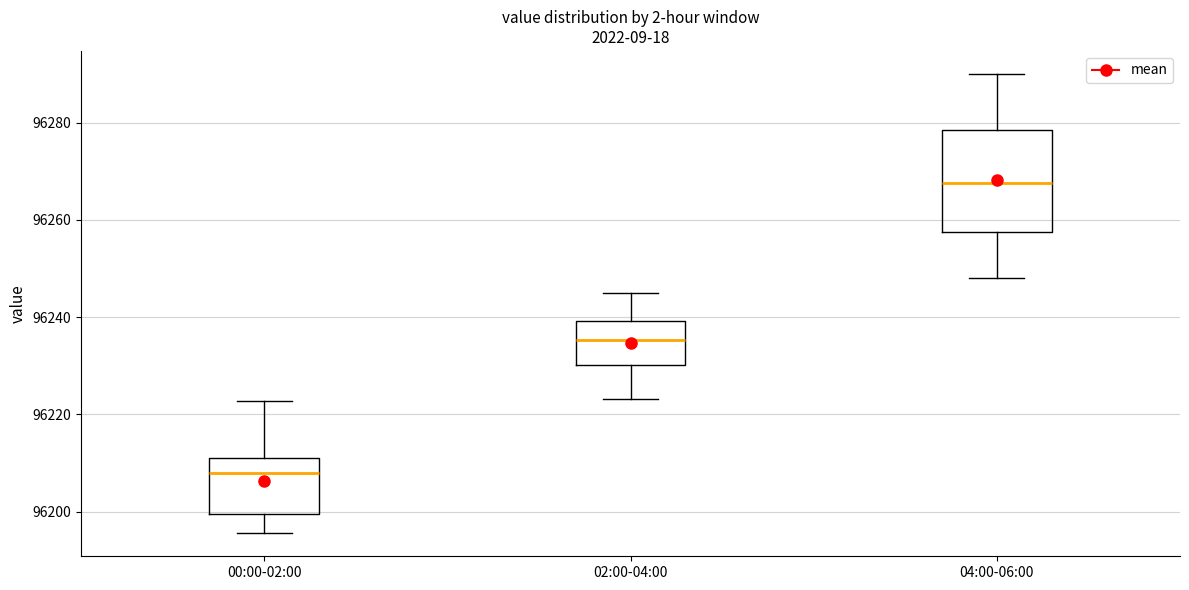

Reading left to right, transcribe this box plot: for each box, give where its median line is, the range the box spans, and where its two whiskers end, as read against the y-axis. The values are not printed on the chart, so give them approximately, as read against the axis.

00:00-02:00: median 96208, box 96200 to 96212, whiskers 96196 to 96222
02:00-04:00: median 96236, box 96230 to 96240, whiskers 96224 to 96246
04:00-06:00: median 96268, box 96258 to 96278, whiskers 96248 to 96290